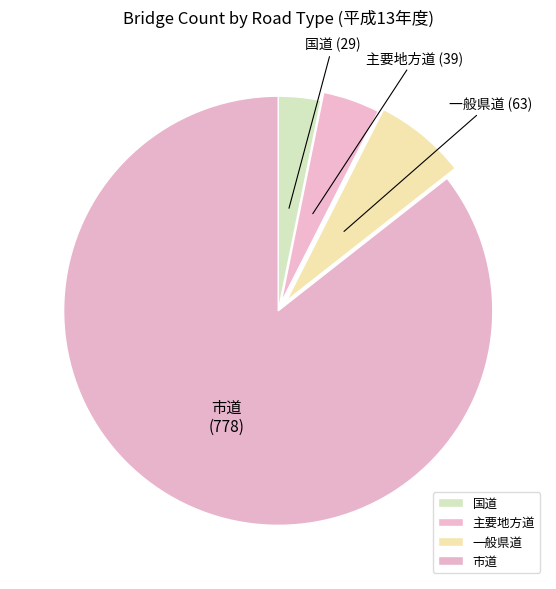

Which slice is the largest?

市道